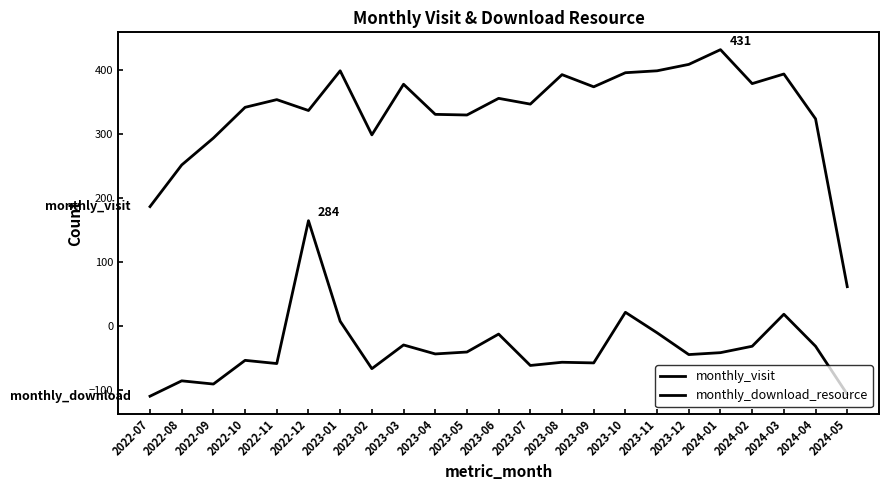

How many lines are shown in the chart?

2